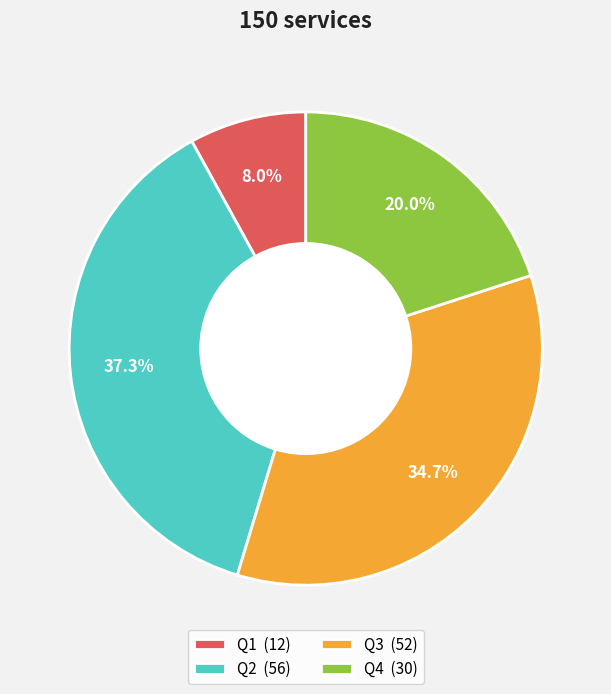

How many slices are in this pie chart?

4